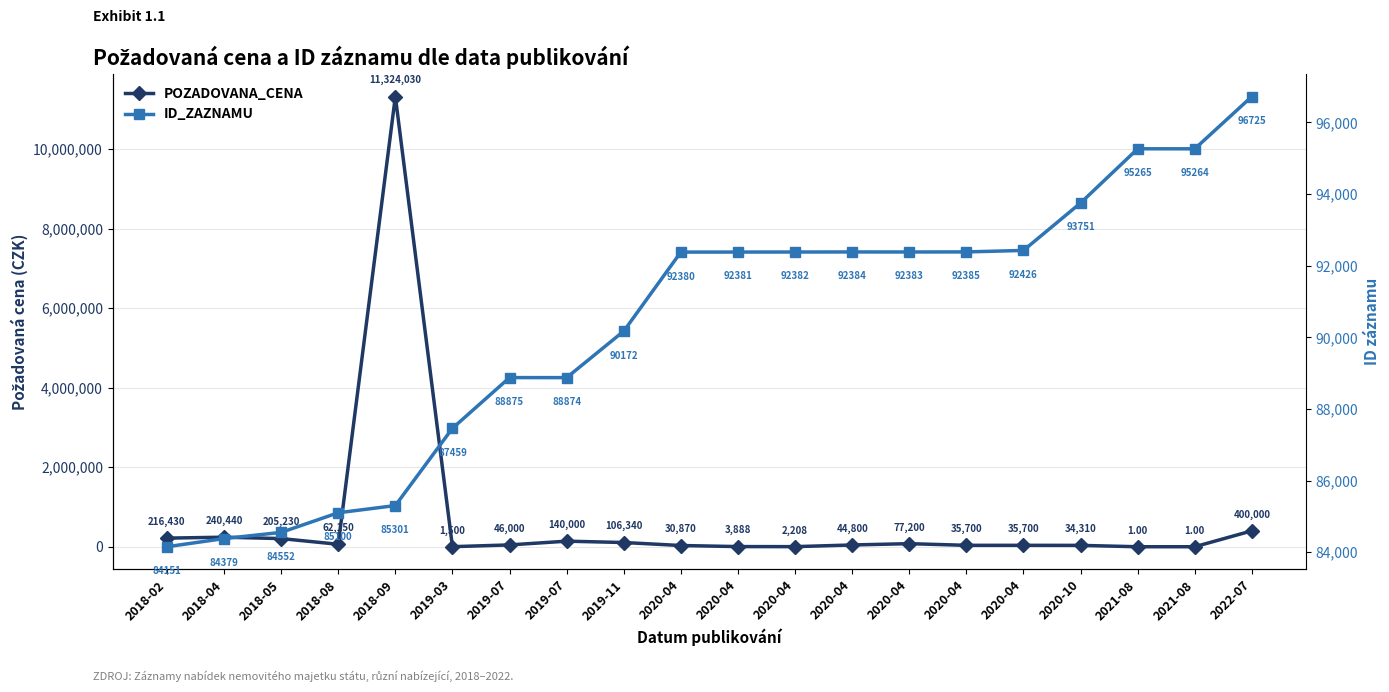

Between 2018-09 and 2020-04, which series saw the biggest shift?

POZADOVANA_CENA